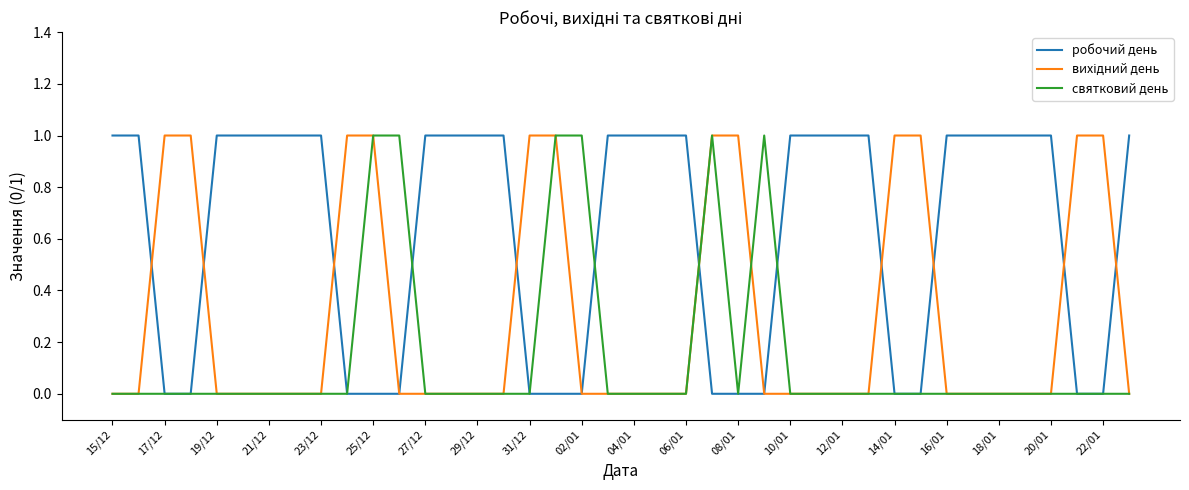

Does the chart have visible grid lines?

No